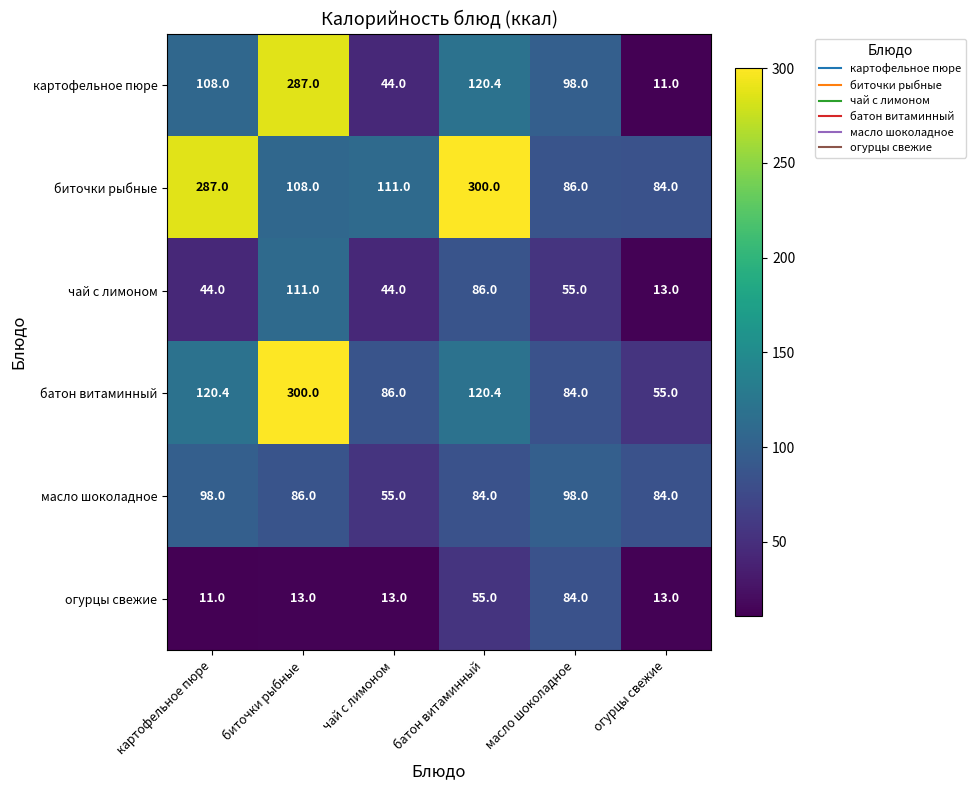

The value of биточки рыбные at картофельное пюре is 199.5. True or false?

False